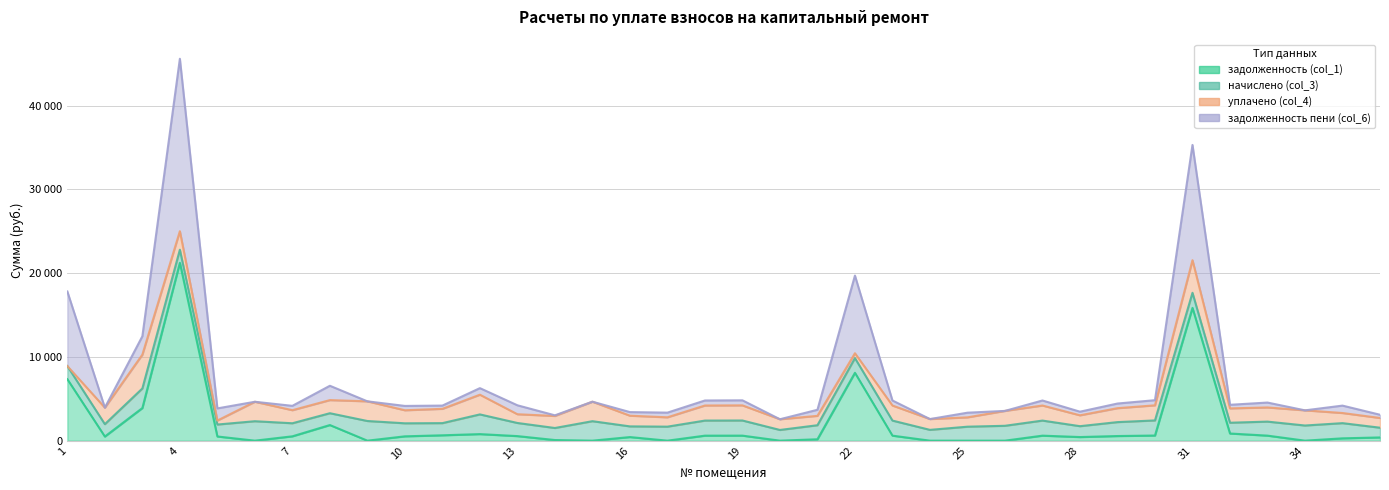

What is the average value of the задолженность (col_1) series?

1919.4